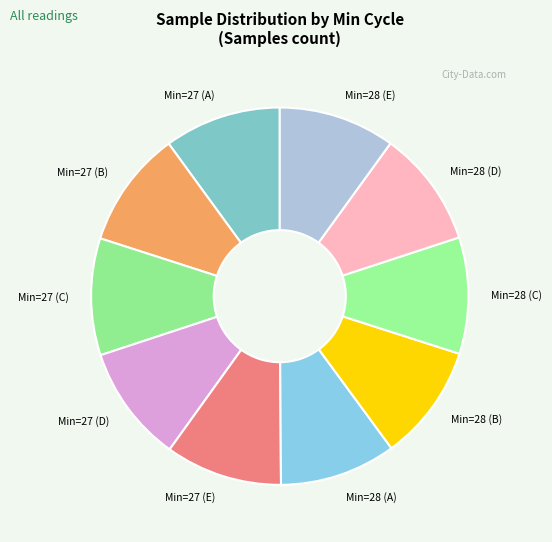

Is Min=27 (B) the majority of the pie?

No